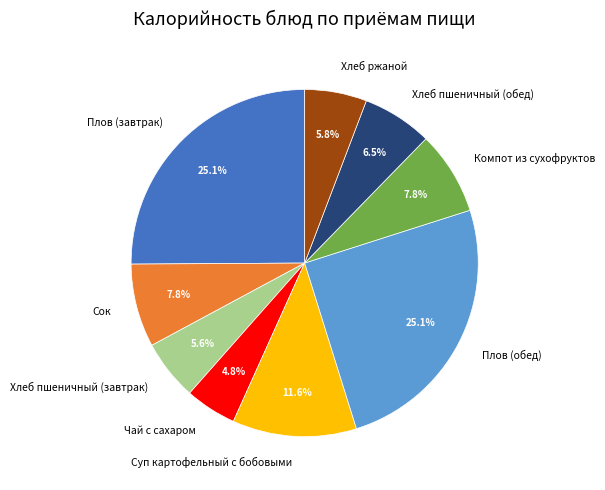

Is the sum of Хлеб пшеничный (обед) and Плов (завтрак) greater than half?

No